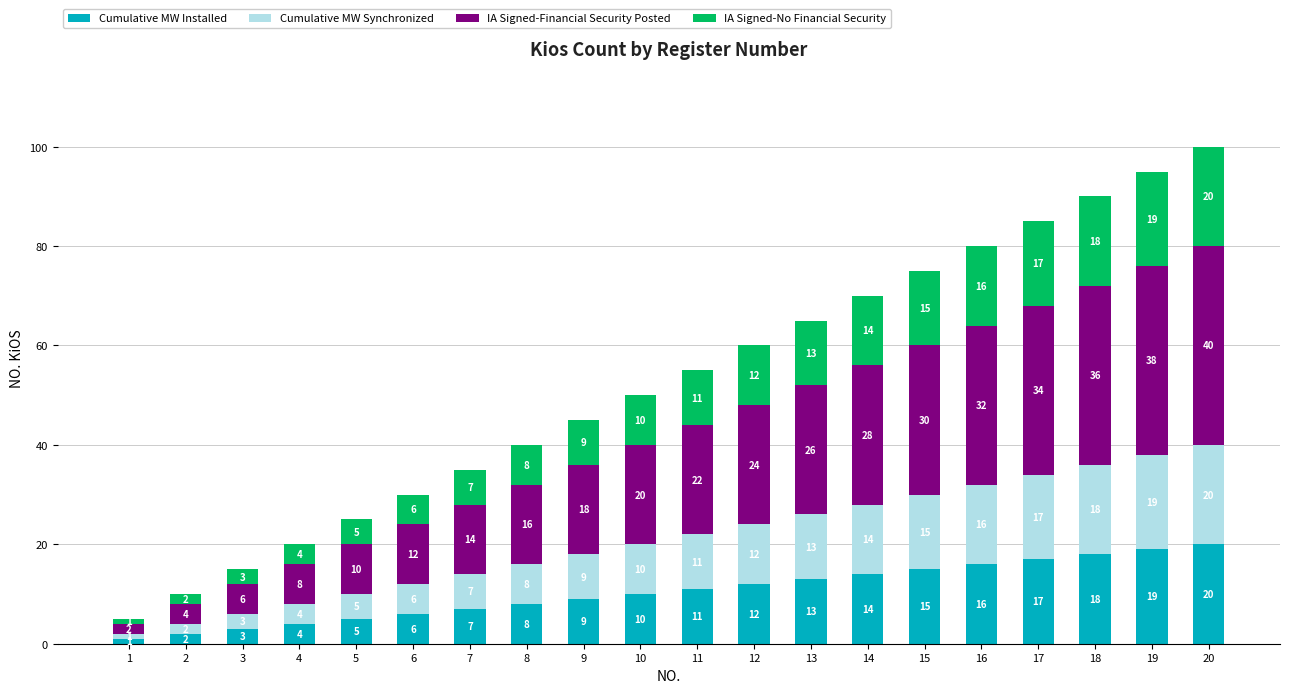

Reading left to right, list the values for the Cumulative MW Installed series.

1=1	2=2	3=3	4=4	5=5	6=6	7=7	8=8	9=9	10=10	11=11	12=12	13=13	14=14	15=15	16=16	17=17	18=18	19=19	20=20